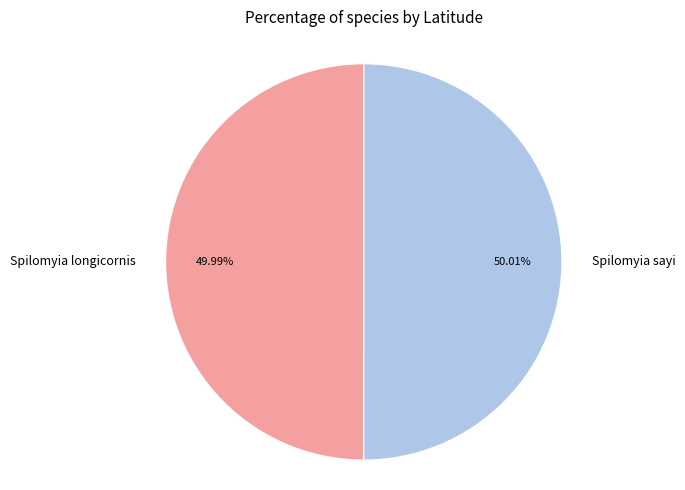

To the nearest percent, what portion does Spilomyia longicornis represent?

50%